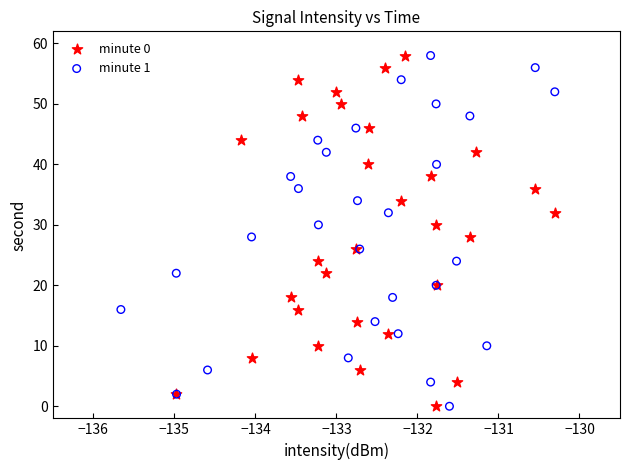

What are all the series names shown in the legend?

minute 0, minute 1